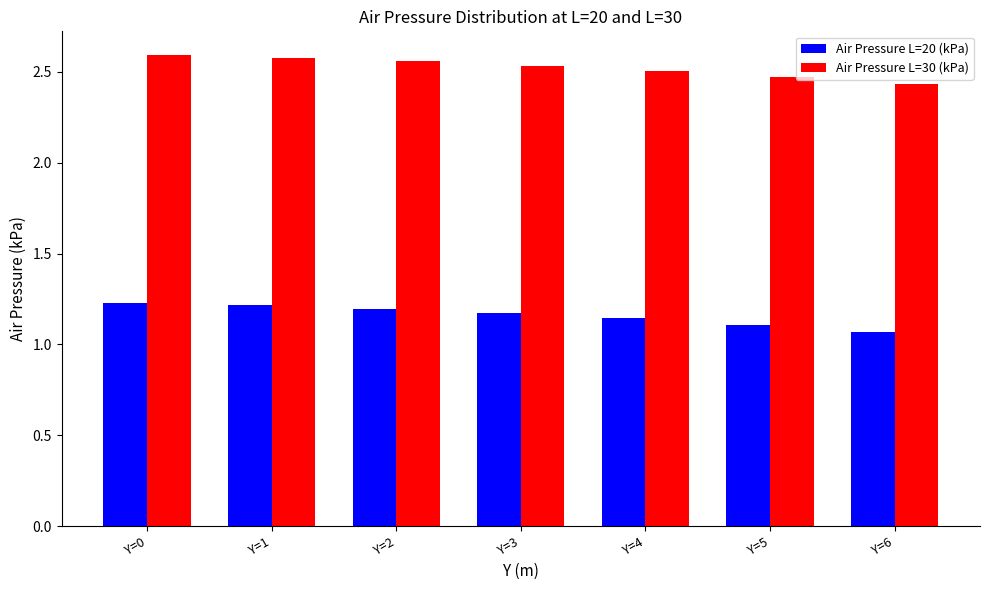

How many Air Pressure L=30 (kPa) values are between 2 and 3?

7